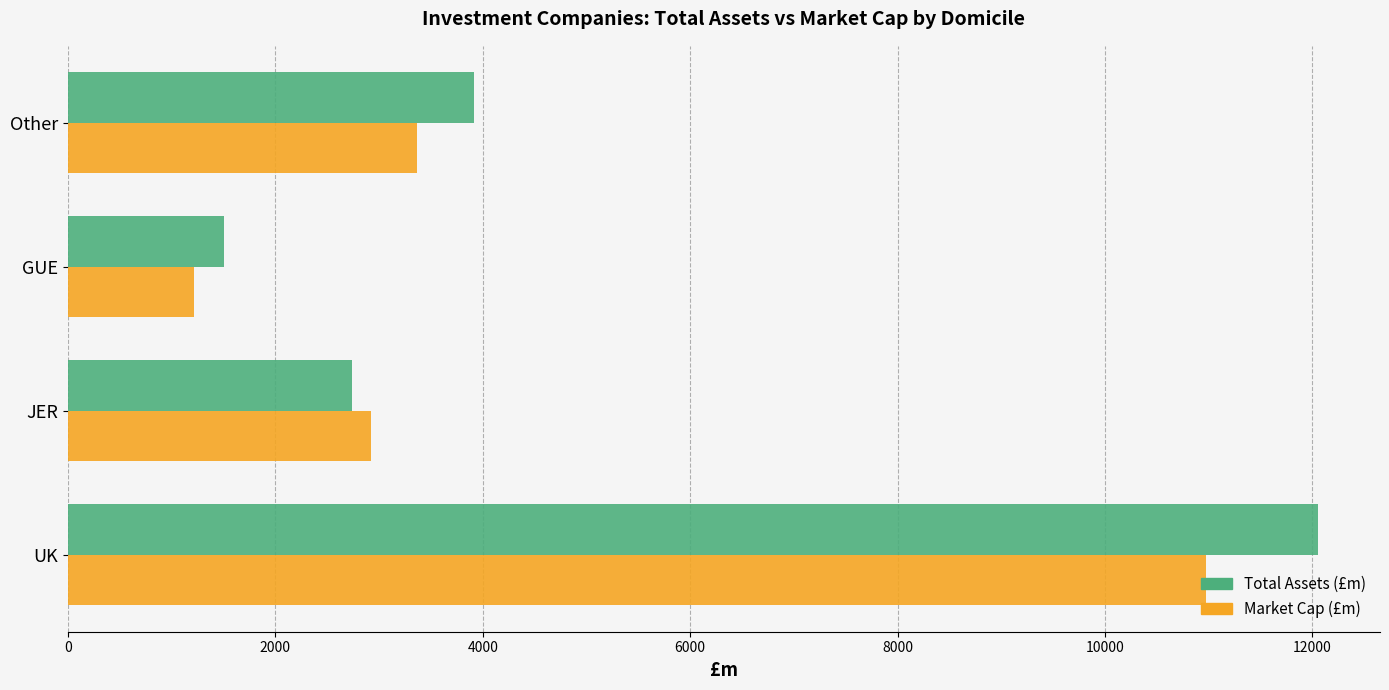

Which category has the lowest value in the Total Assets (£m) series?

GUE